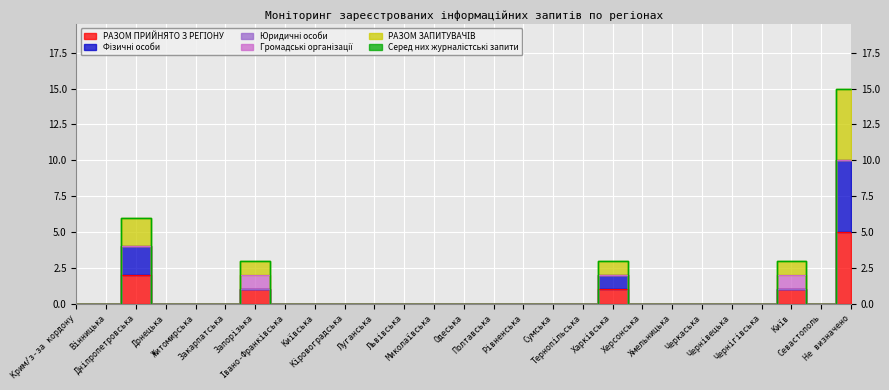

The РАЗОМ ПРИЙНЯТО З РЕГІОНУ series shows 3 at Закарпатська. True or false?

False